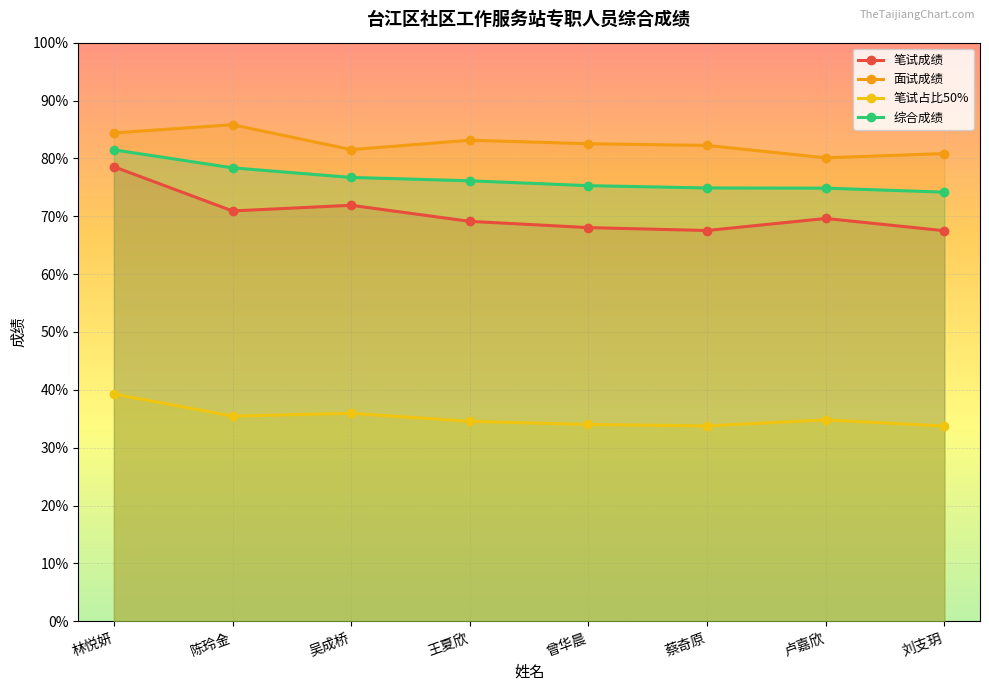

What is the average value of the 面试成绩 series?

82.6